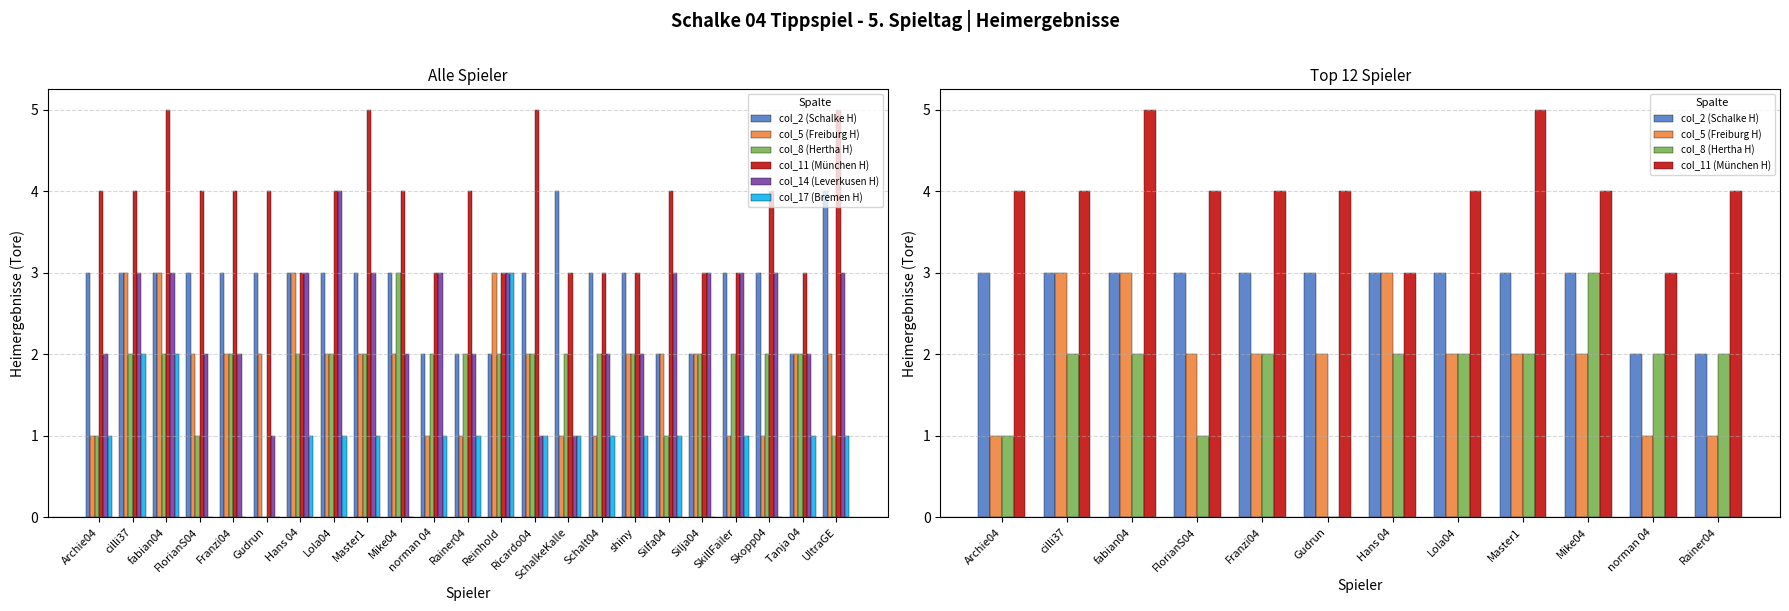

Between Franzi04 and Gudrun, which series saw the biggest shift?

col_8